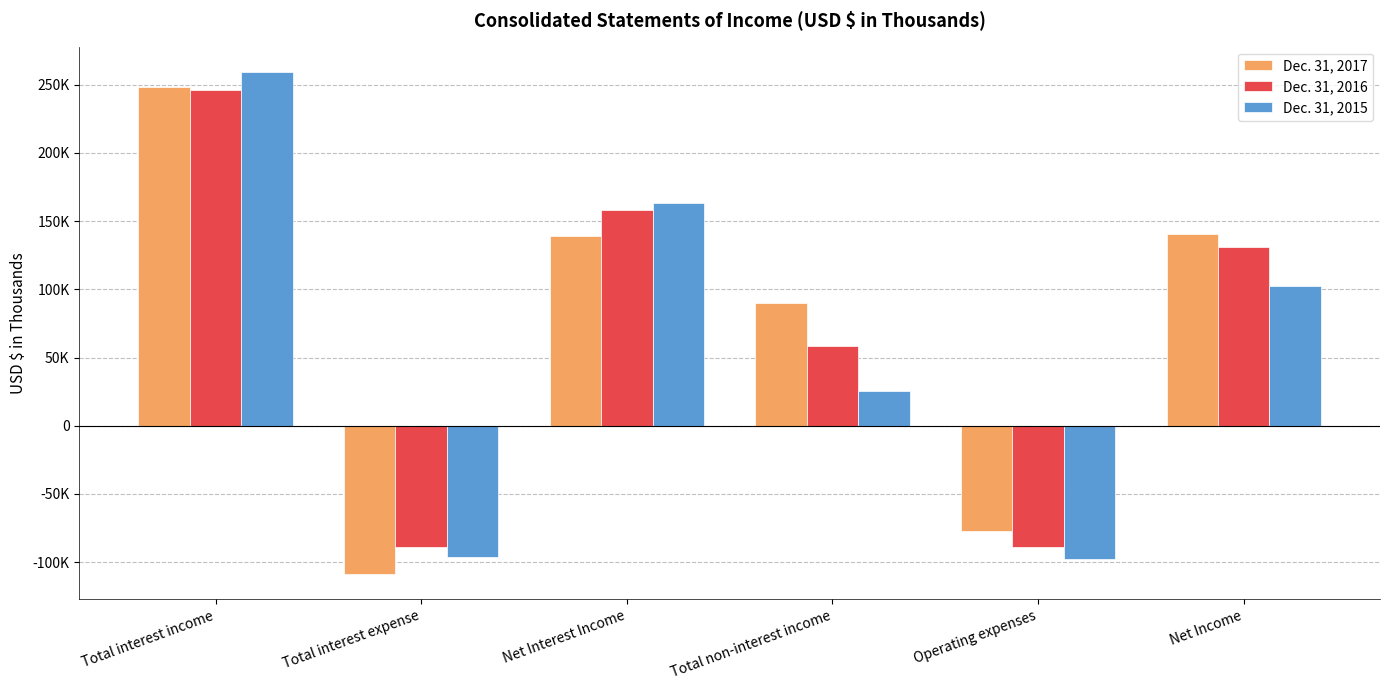

At how many categories does at least one series exceed 138959?

3